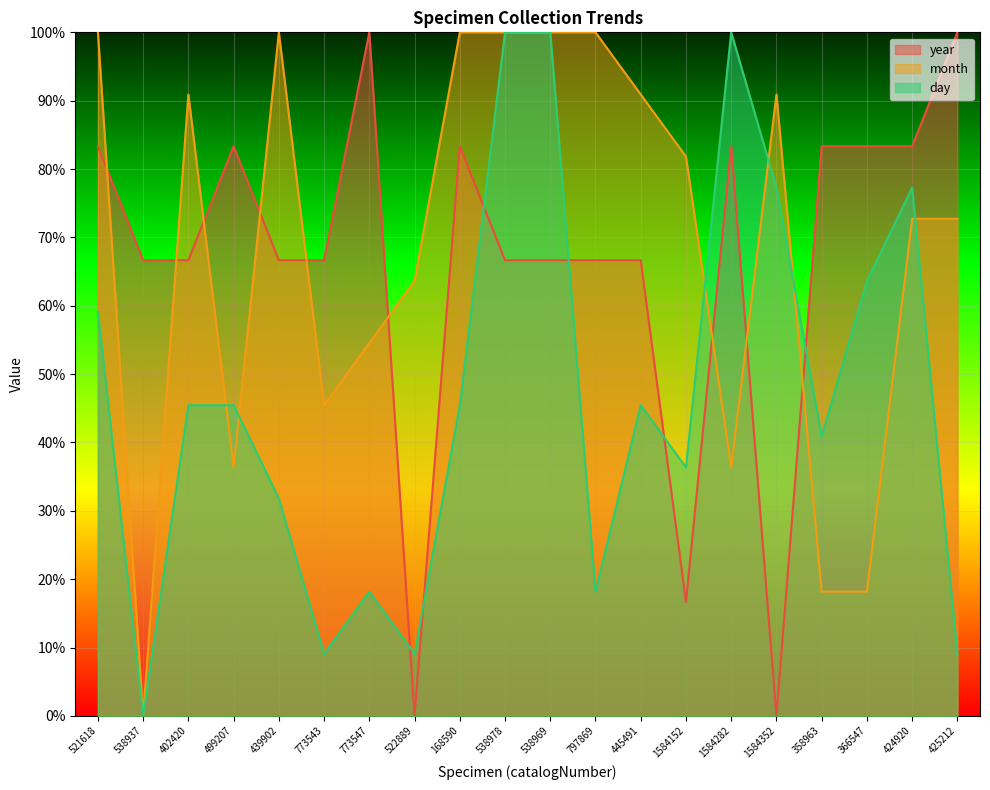

At which label does day first exceed 45?

521618